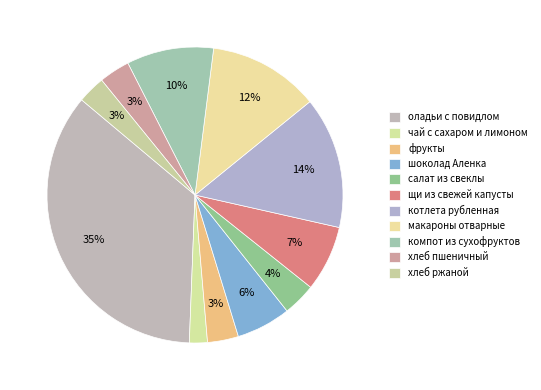

Count the number of slices in the pie.

11